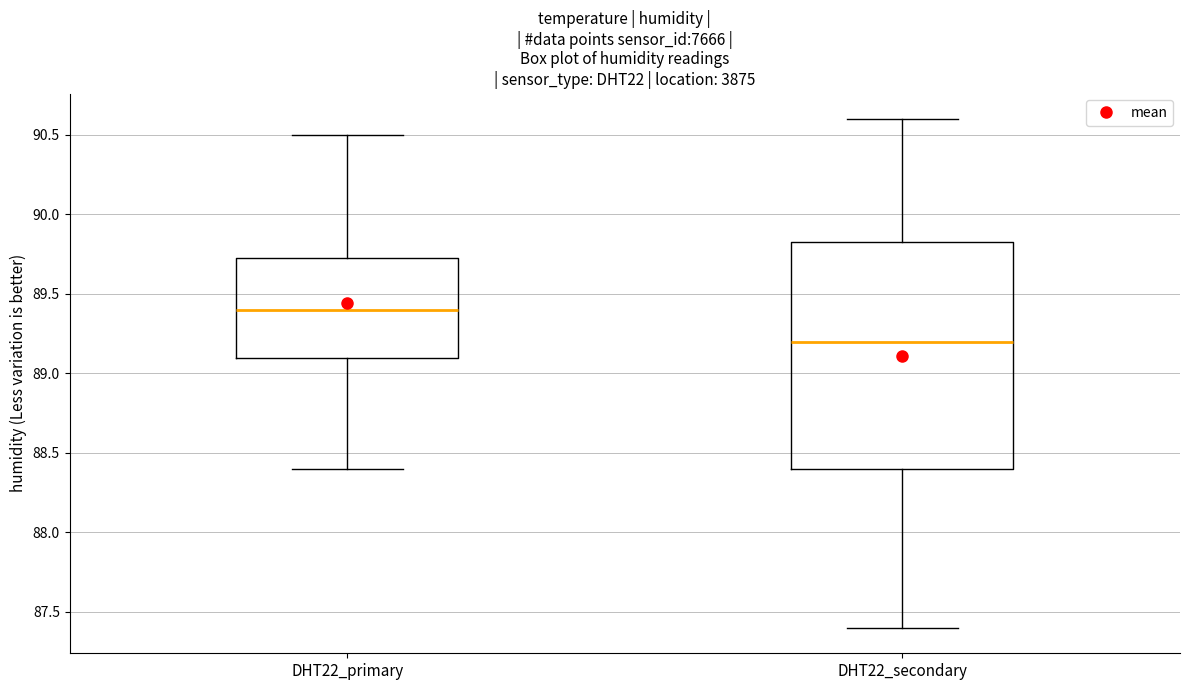

Which box's median line is the lowest?

DHT22_secondary